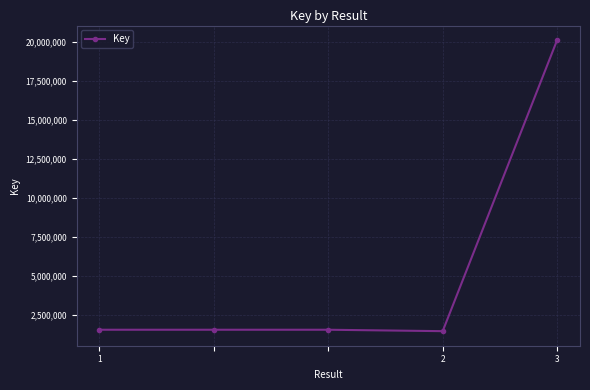

True or false: there are more than 2 points higher than both neighbors.

False